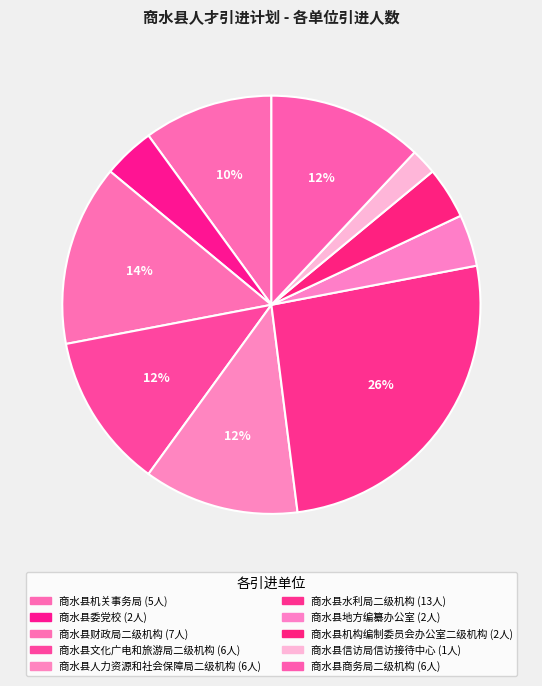

How many segments does this pie chart have?

10